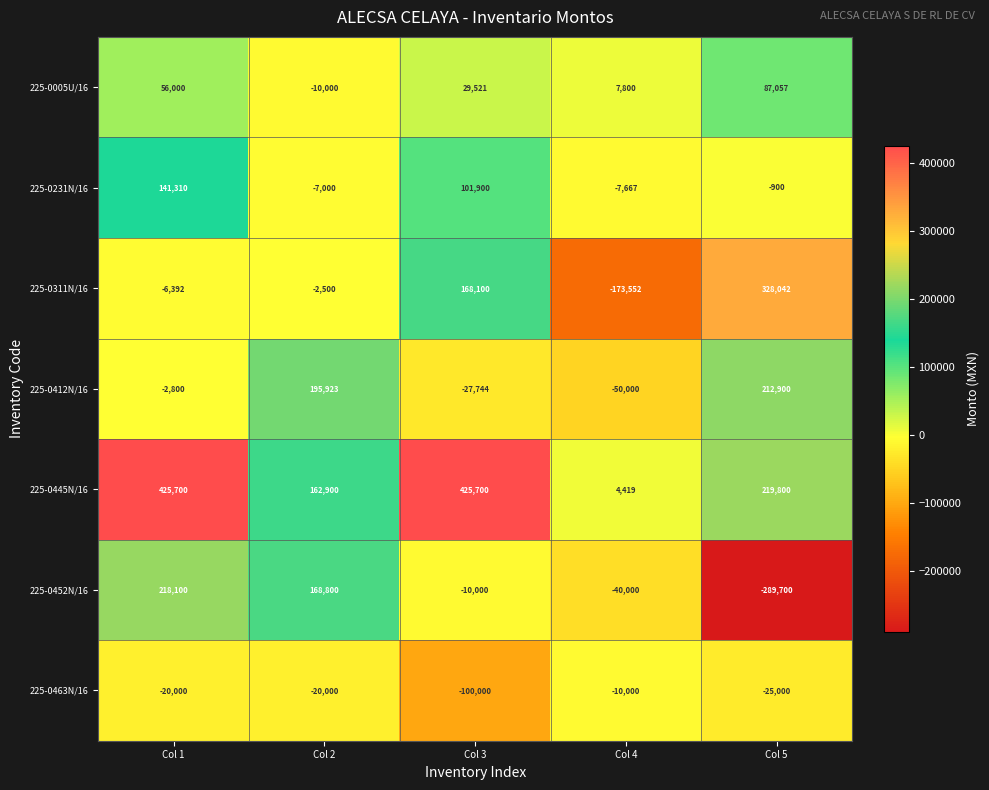

At which label is 225-0412N/16 closest to 81450?

Col 1